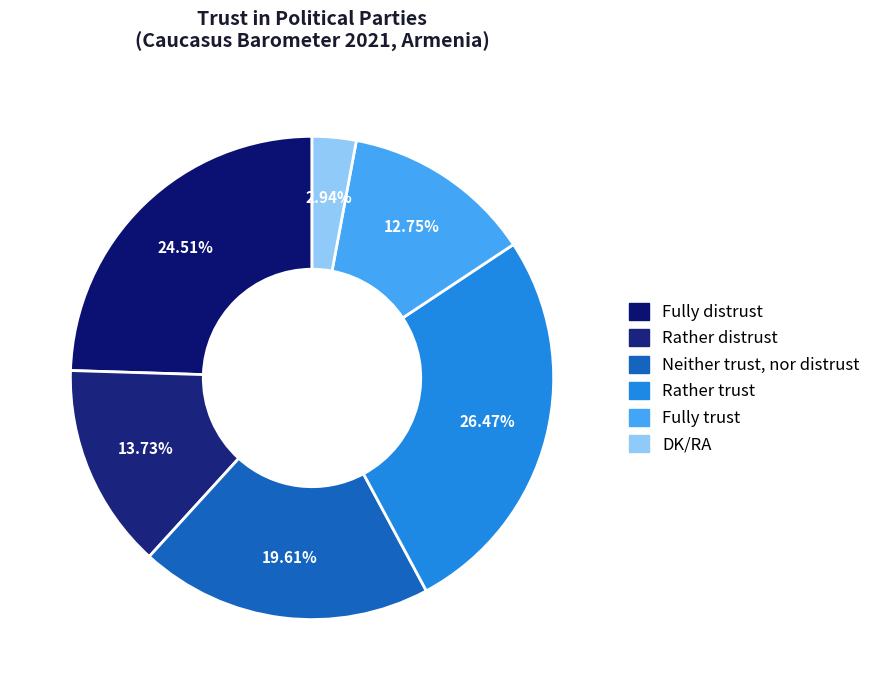

Approximately how many times larger is the value at DK/RA compared to Rather trust?

0.1